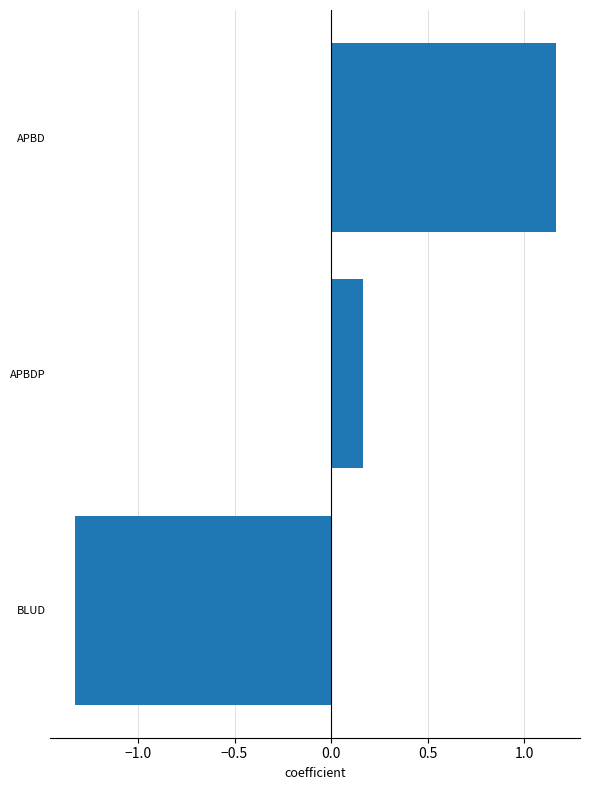

Which label corresponds to the smallest value in the chart?

BLUD